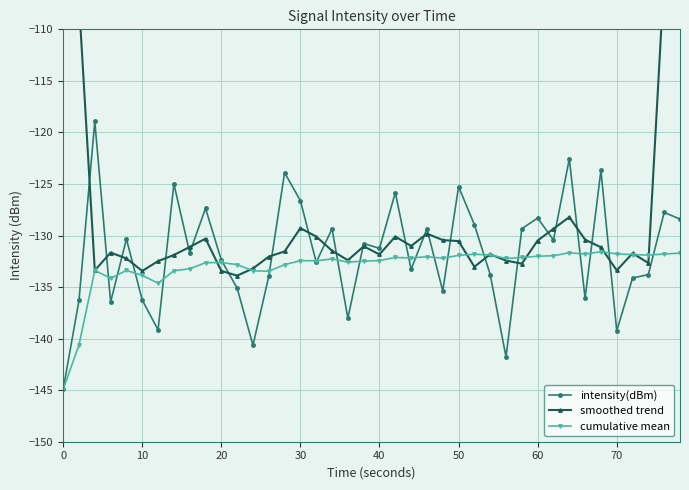

True or false: intensity(dBm) has more than 2 interior local peaks.

True